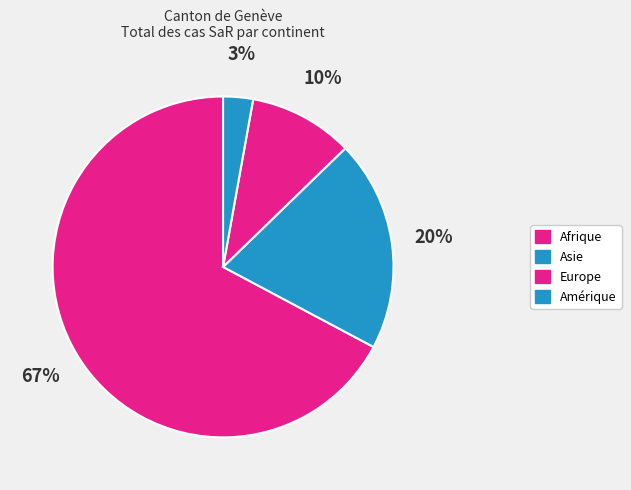

To the nearest percent, what percentage of the pie is Asie?

20%